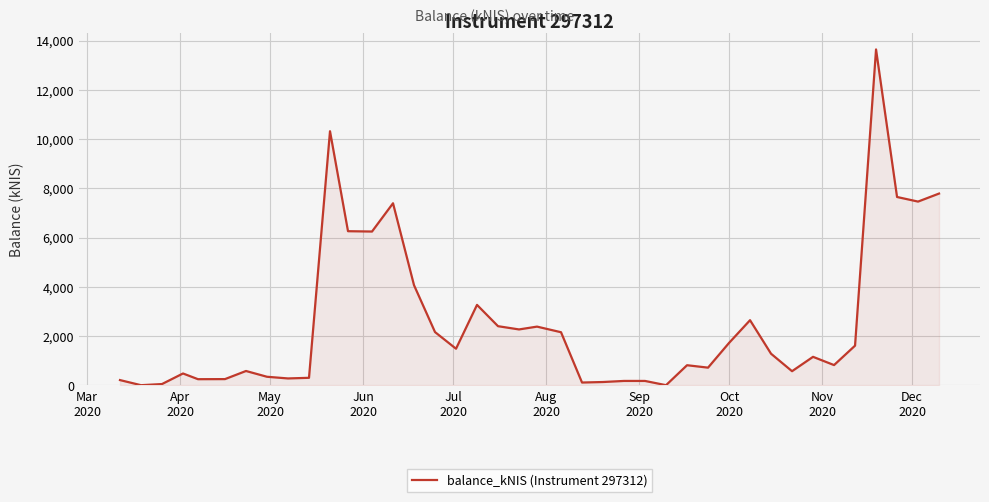

What is the maximum value shown in the chart?

13641.7